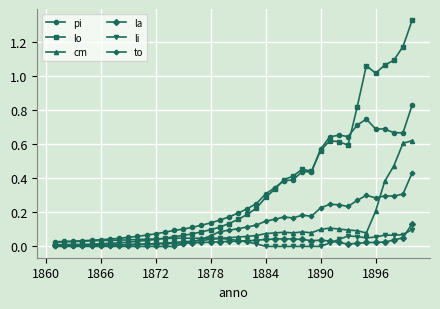

True or false: lo has a value of 0.1 at 1890.

False